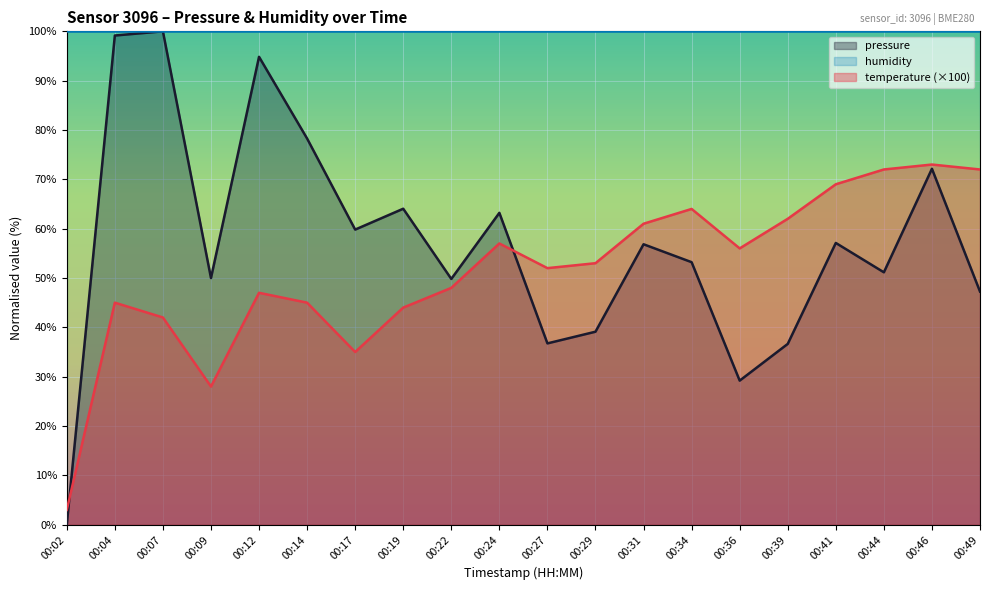

Rank the series by their maximum value, from lowest to highest.

temperature, pressure